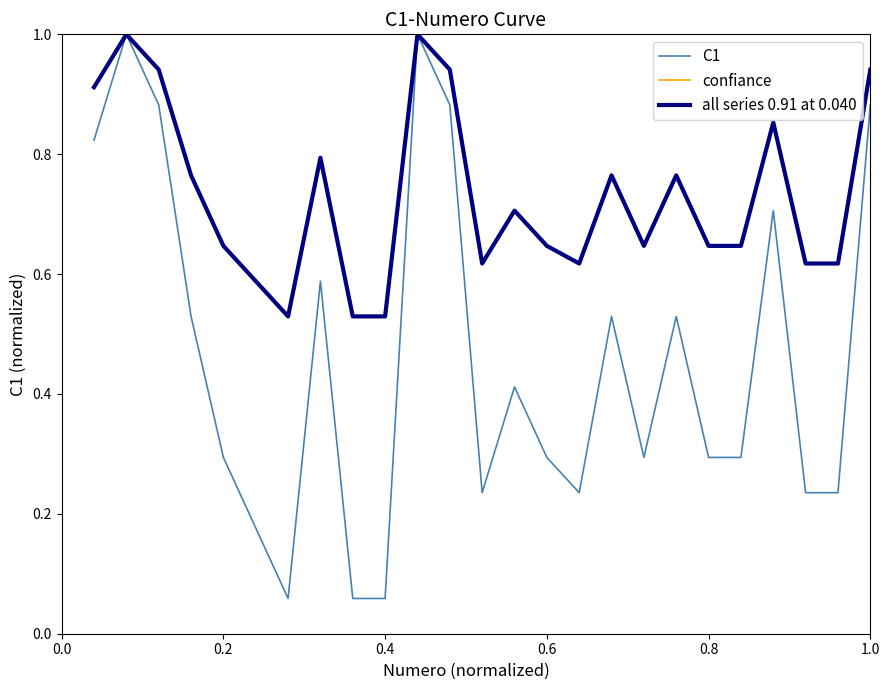

True or false: C1 has more than 0 points higher than both neighbors.

True